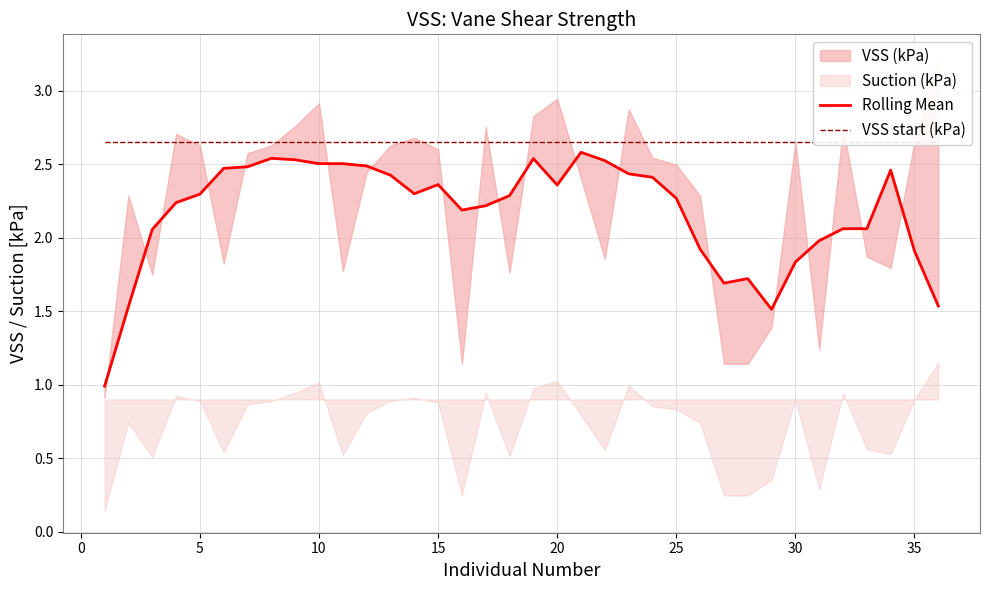

True or false: Rolling Mean has more than 2 interior local peaks.

True